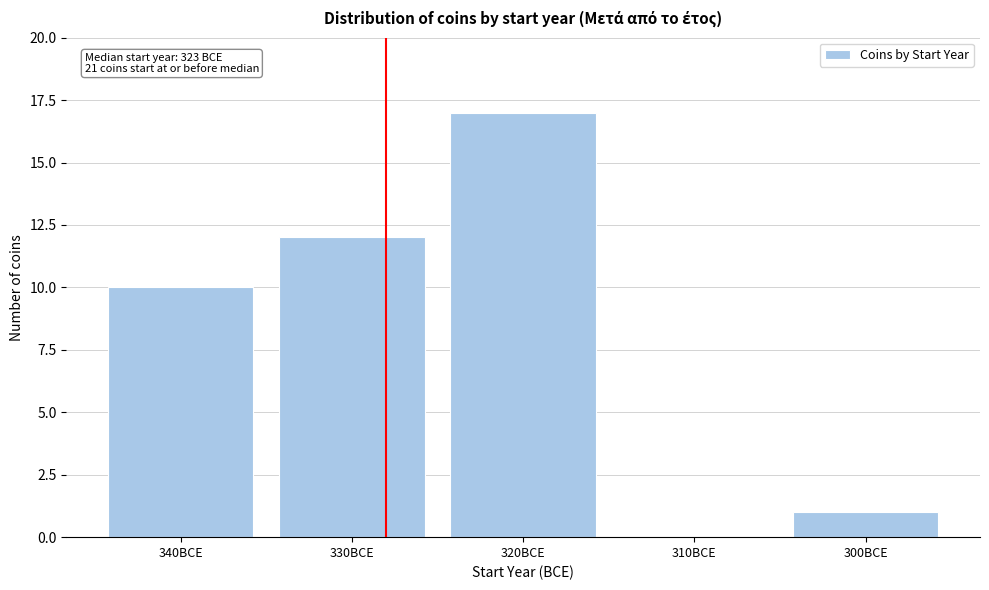

Reading left to right, extract all data points from this chart.

340BCE=10	330BCE=12	320BCE=17	310BCE=0	300BCE=1